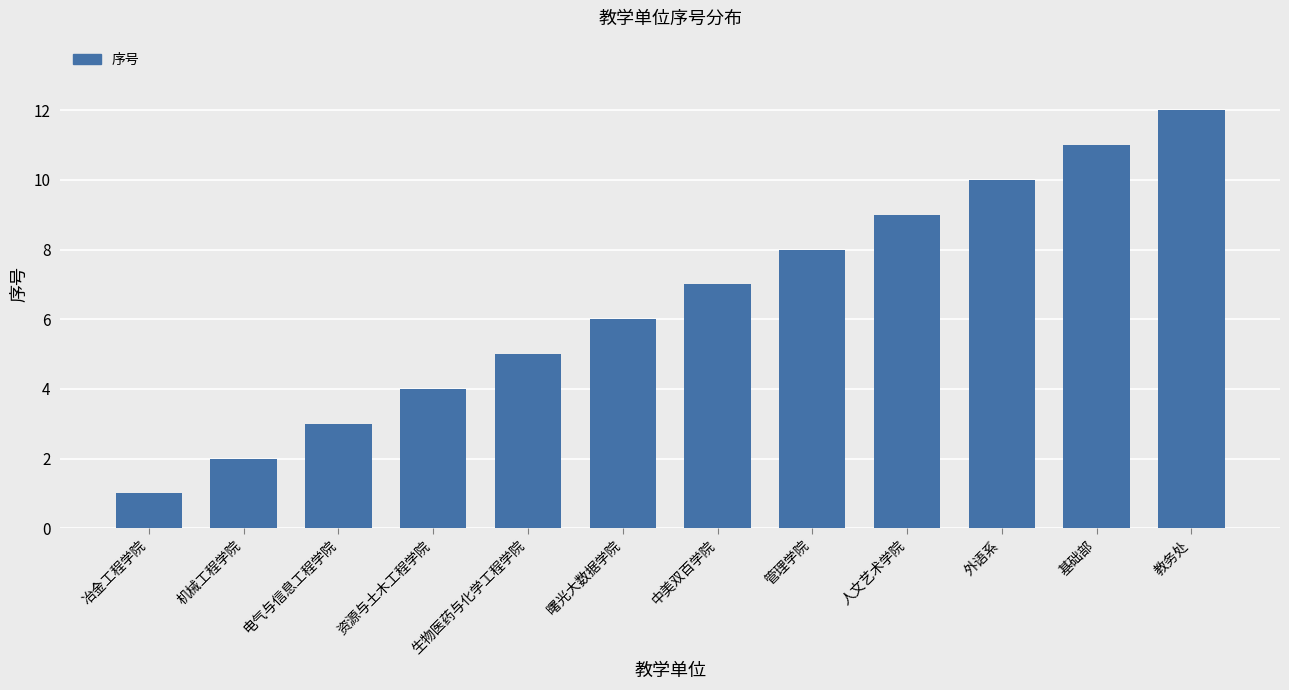

Between 中美双百学院 and 基础部, which is larger?

基础部